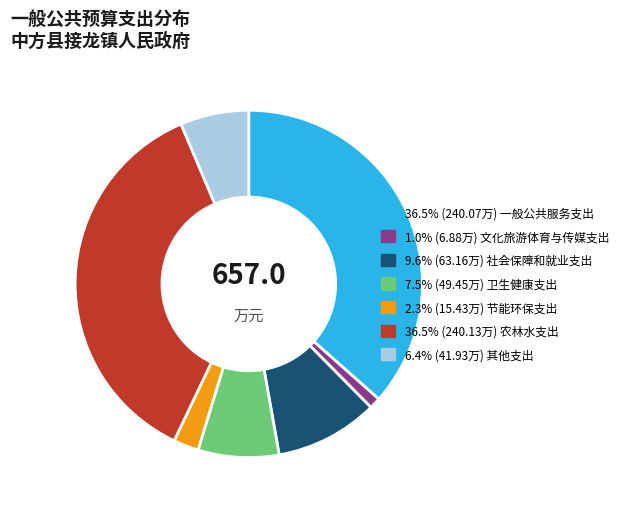

Is there a majority slice in this chart?

No